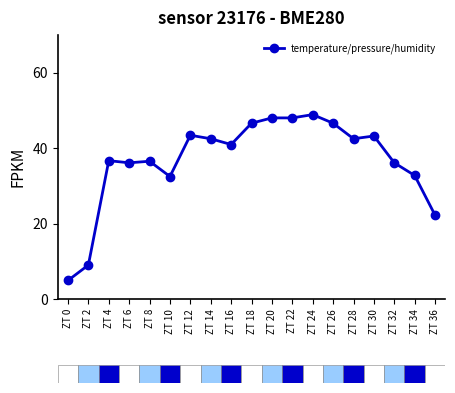

True or false: the data has more than 1 interior local peaks.

True